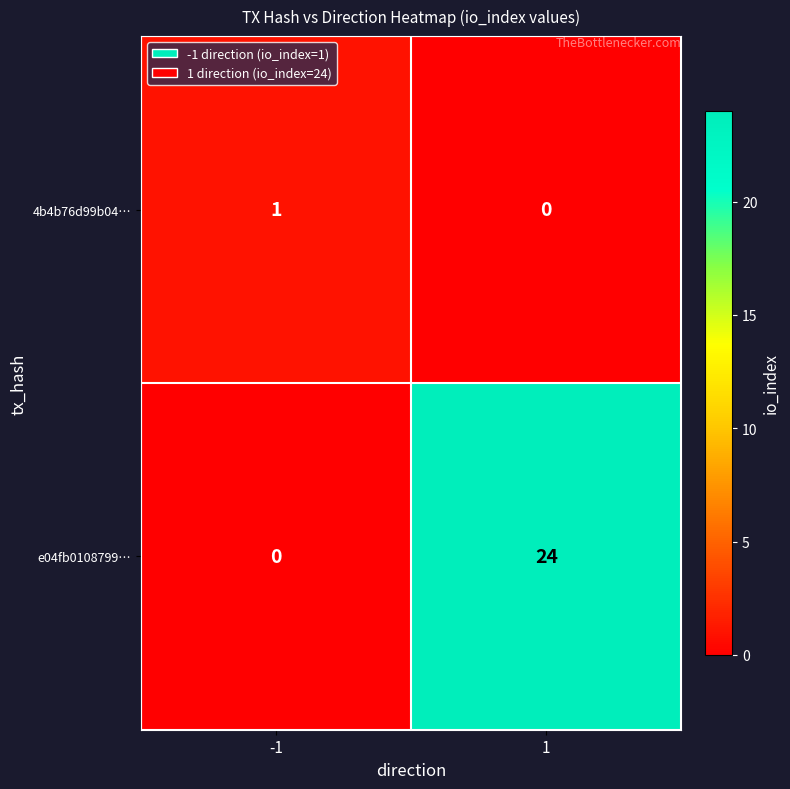

At how many categories does at least one series exceed 18?

1